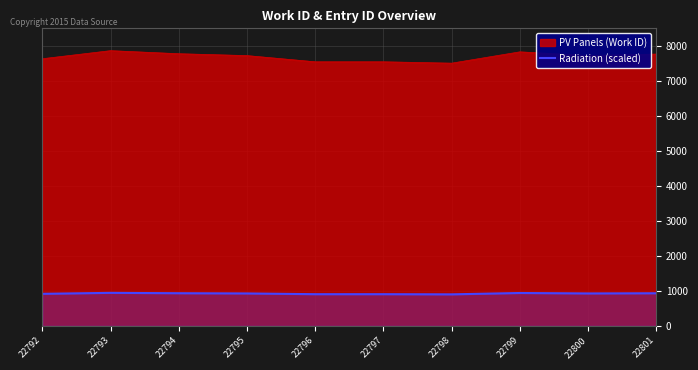

How many points are higher than both their immediate neighbors (excluding endpoints)?

2